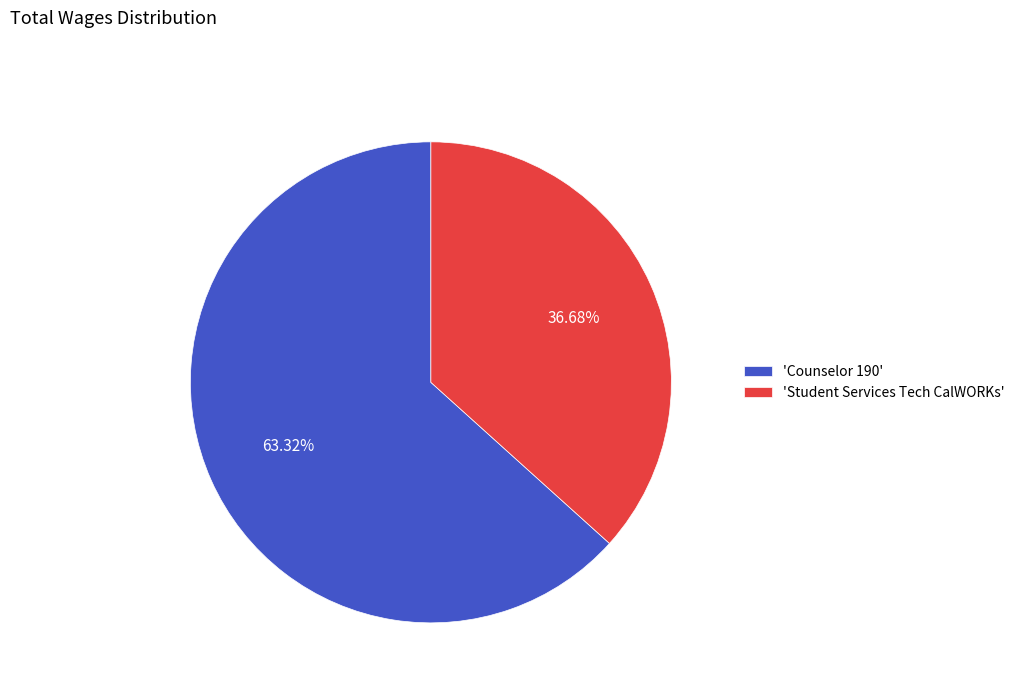

How many slices are in this pie chart?

2